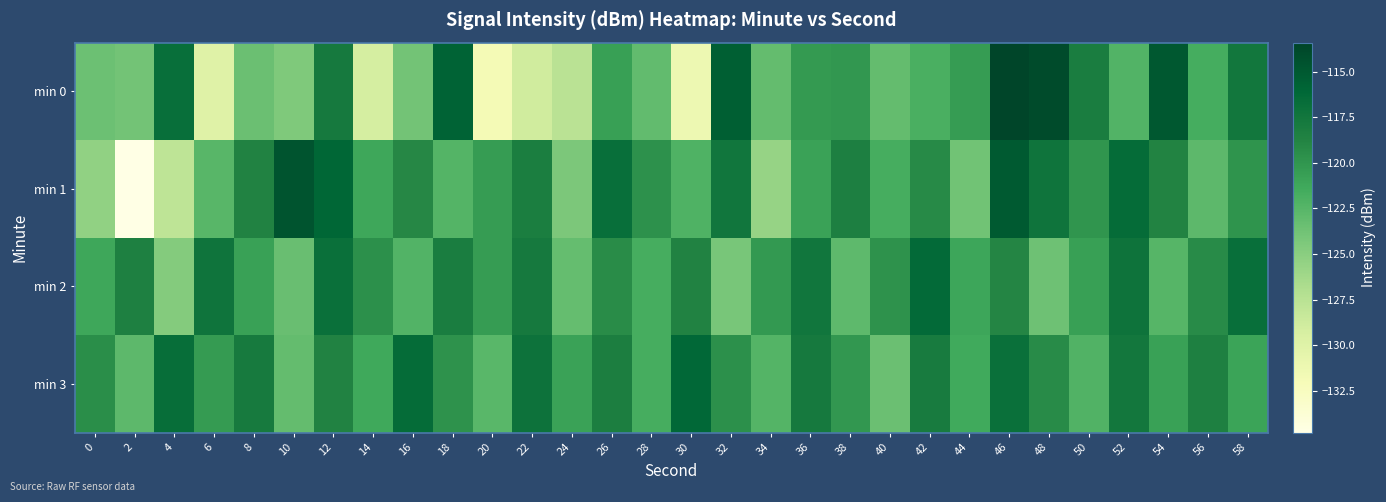

Which series has the largest total across all categories?

min 3